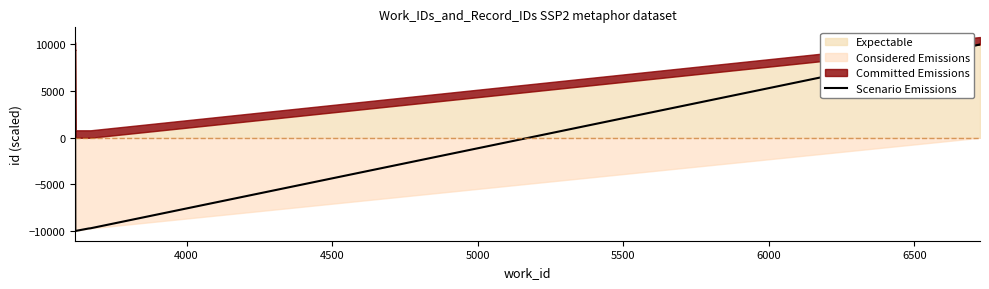

What is the sum of all values?

-39694.2